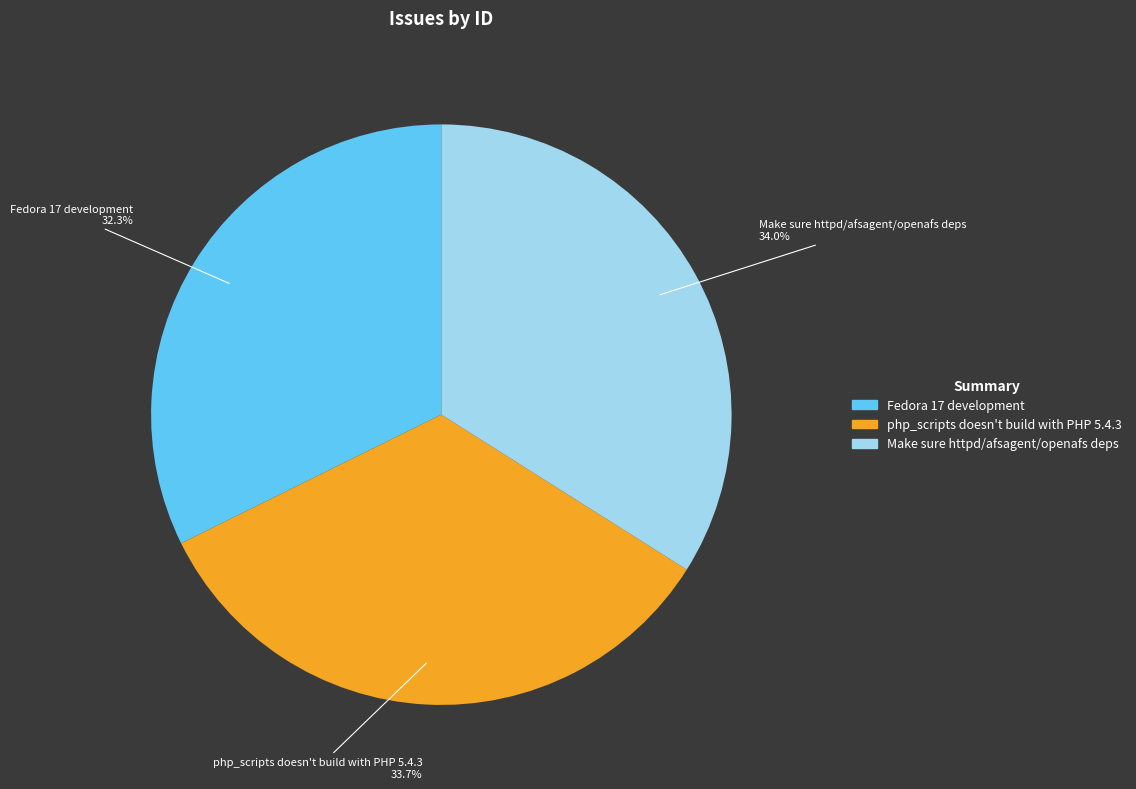

Which slice is the smallest?

Fedora 17 development